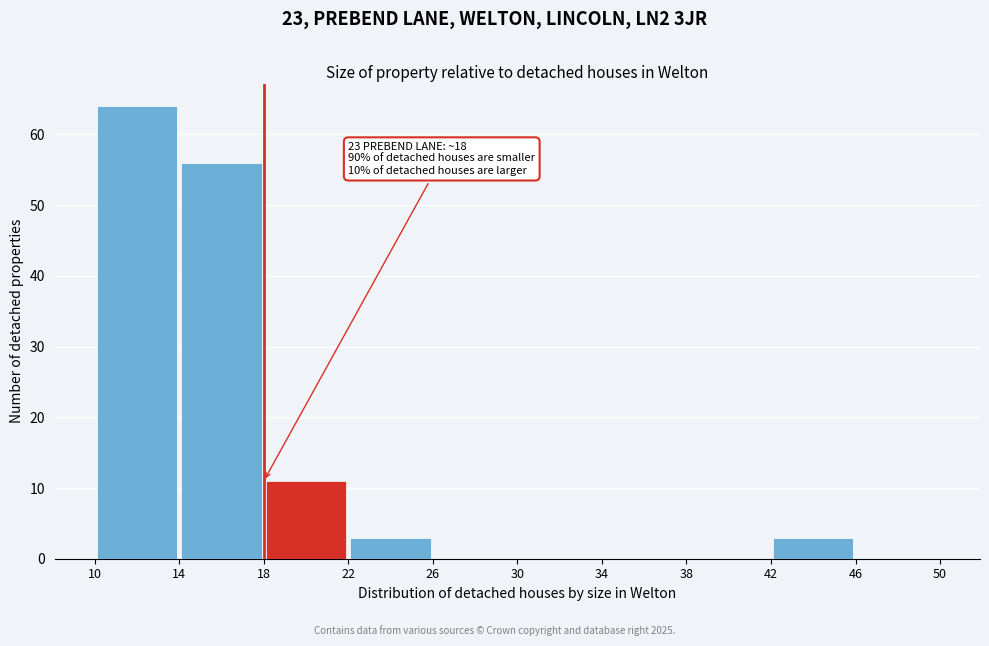

Over which range of the x-axis is the bar tallest?

10 to 14